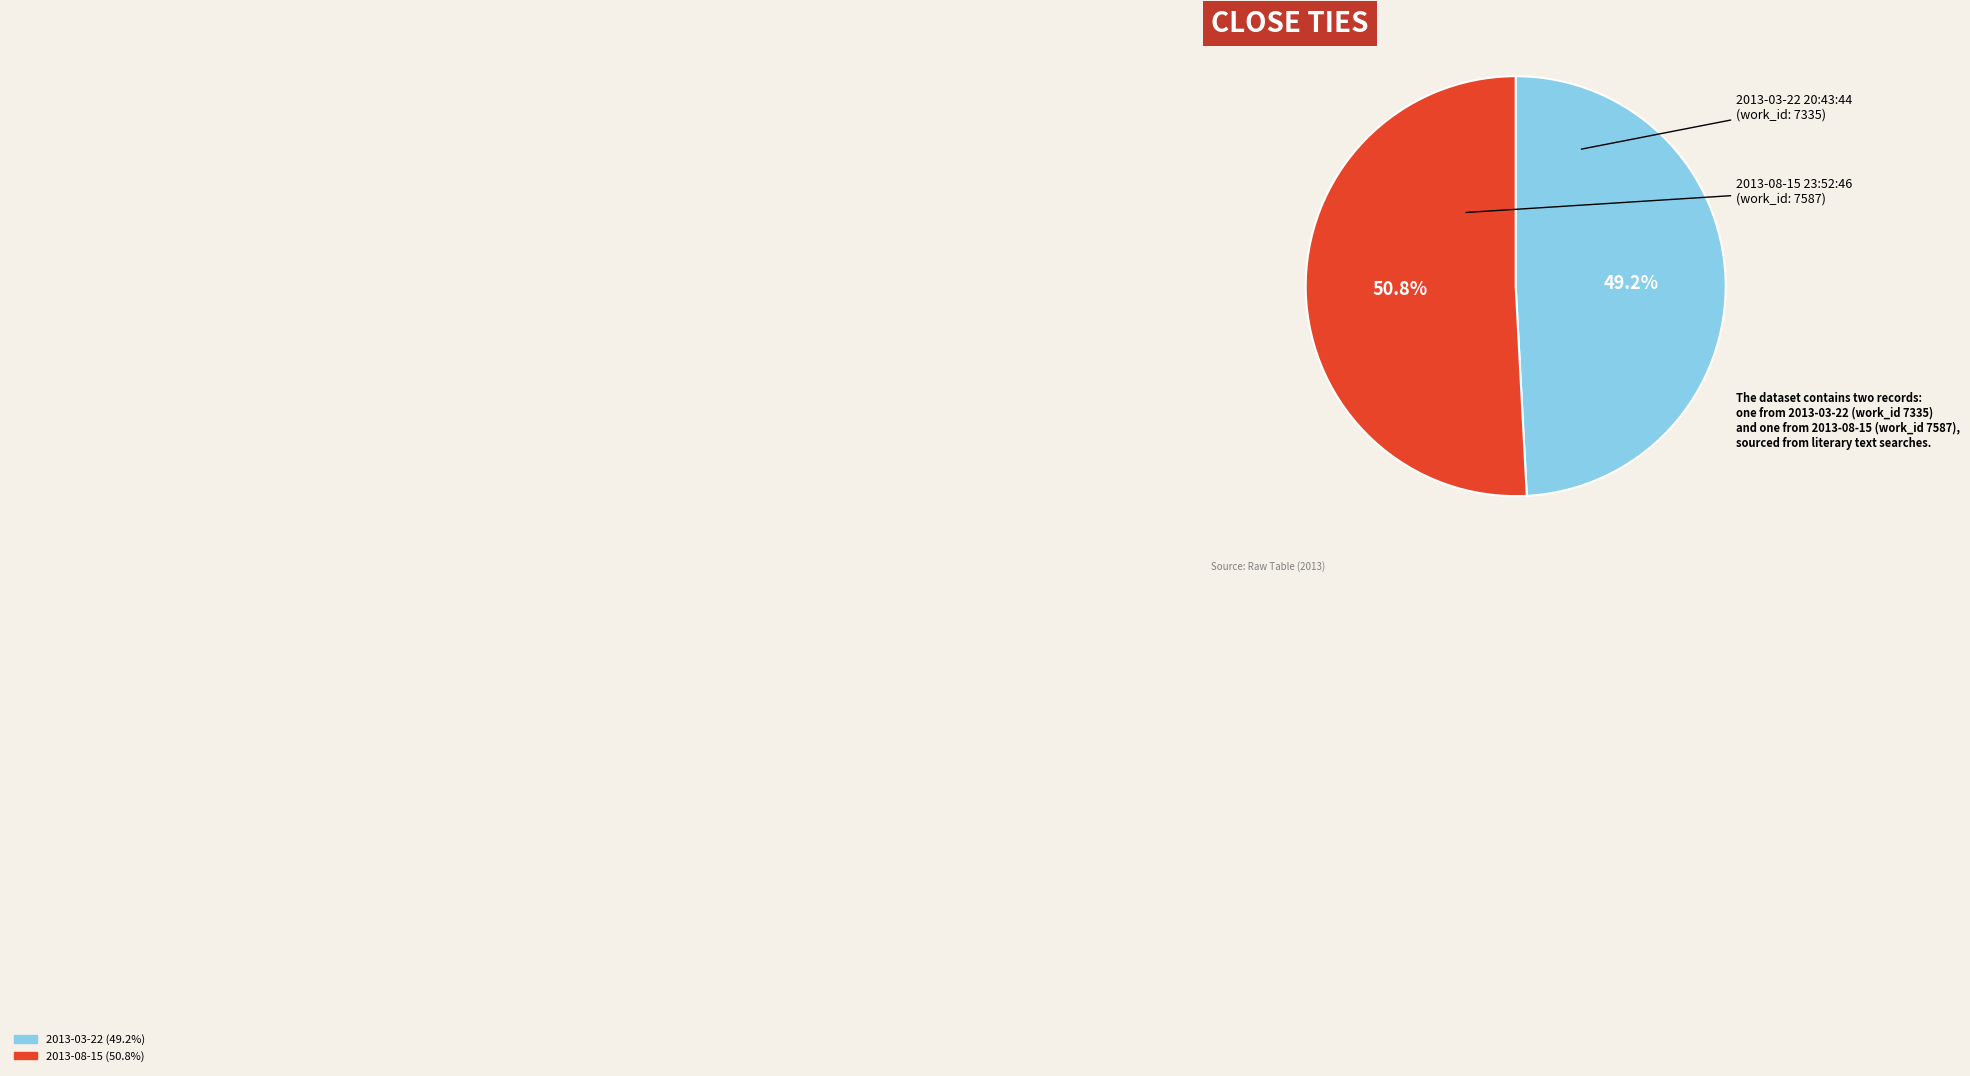

Which slice is the smallest?

2013-03-22